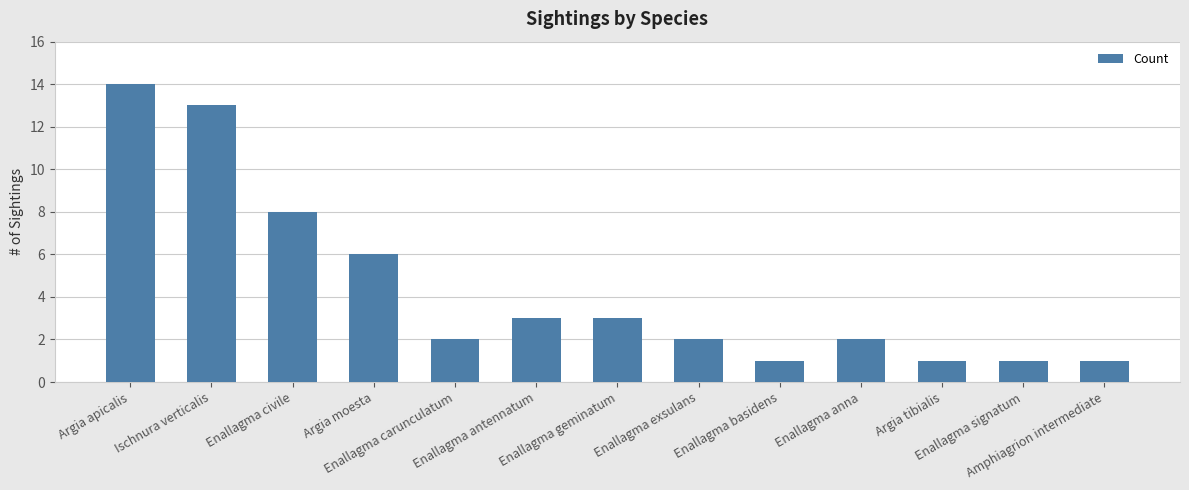

What is the sum of the values at Amphiagrion intermediate and Enallagma signatum?

2